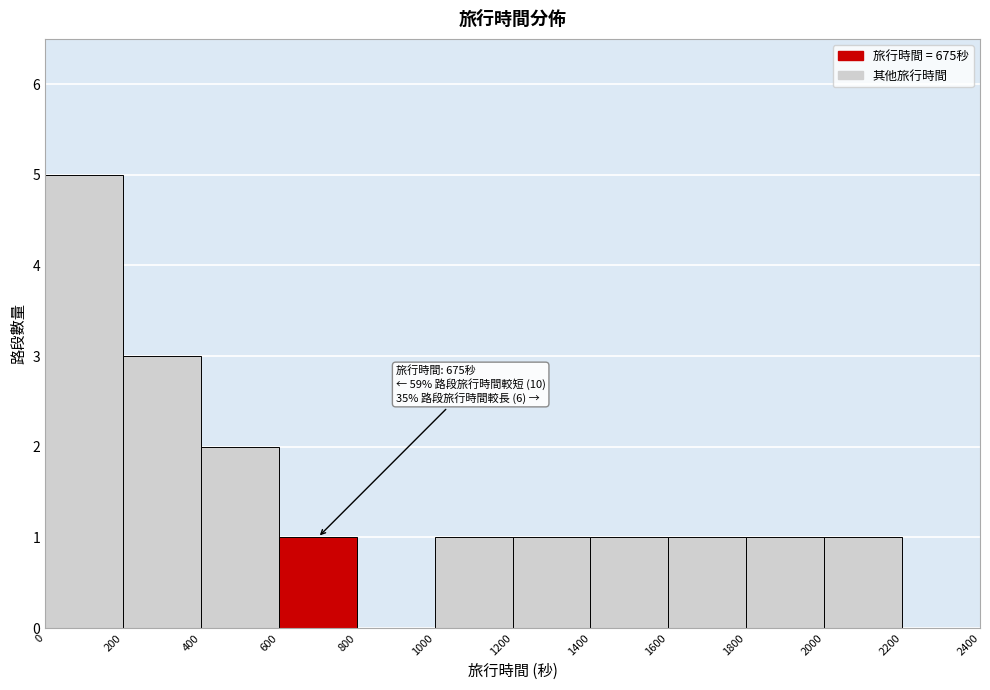

Which range on the x-axis has the tallest bar?

0 to 200